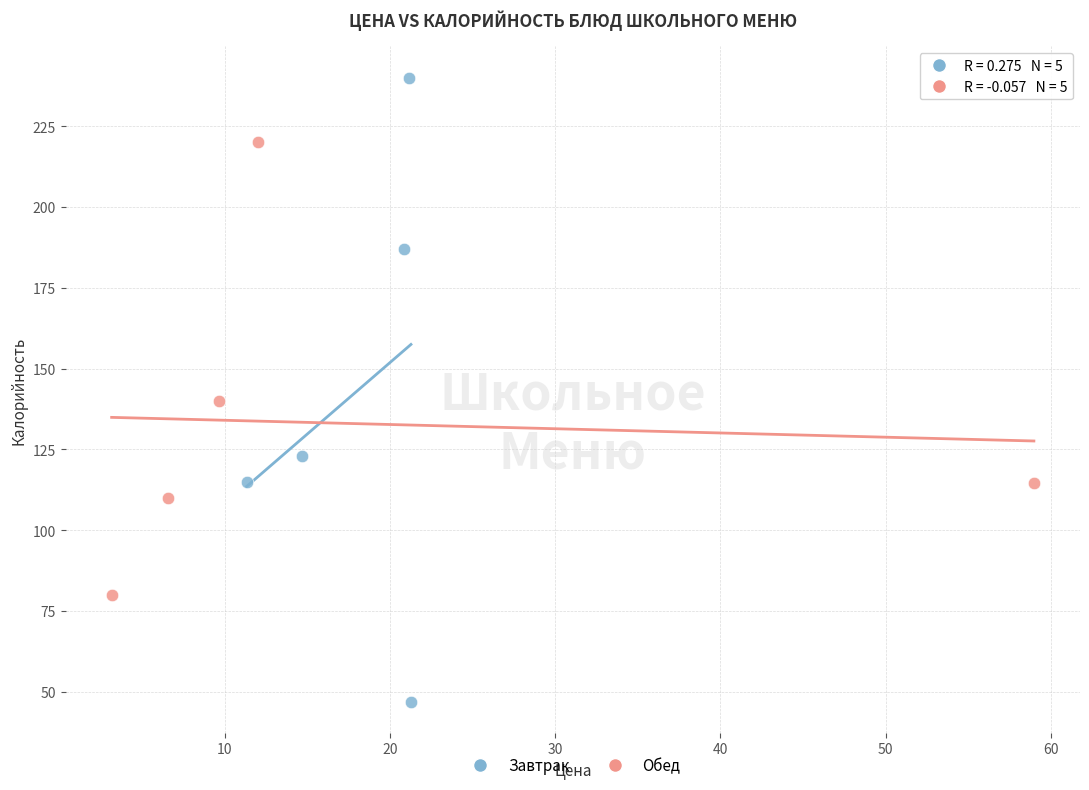

Which series reaches the maximum Y coordinate?

Завтрак